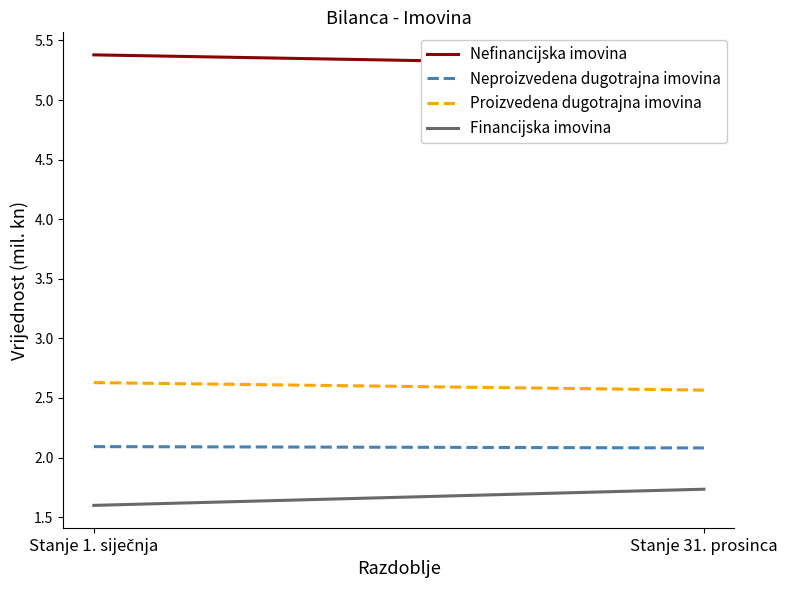

Read the Nefinancijska imovina value at Stanje 31. prosinca.

5.3